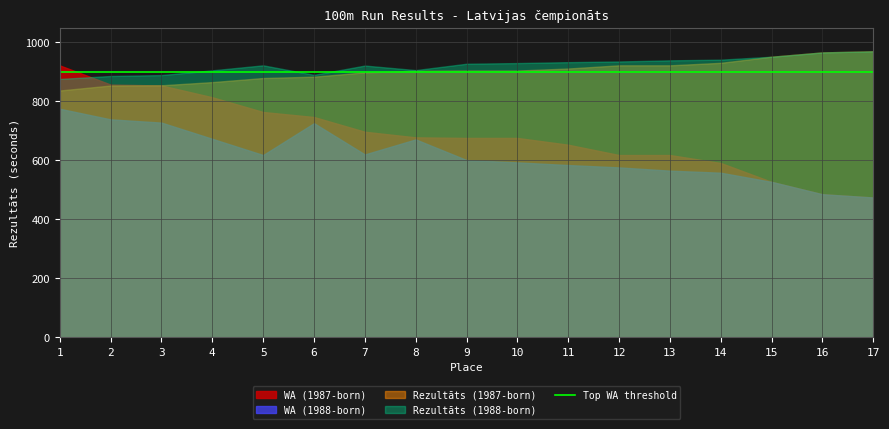

What is the minimum value shown in the chart?

474.0